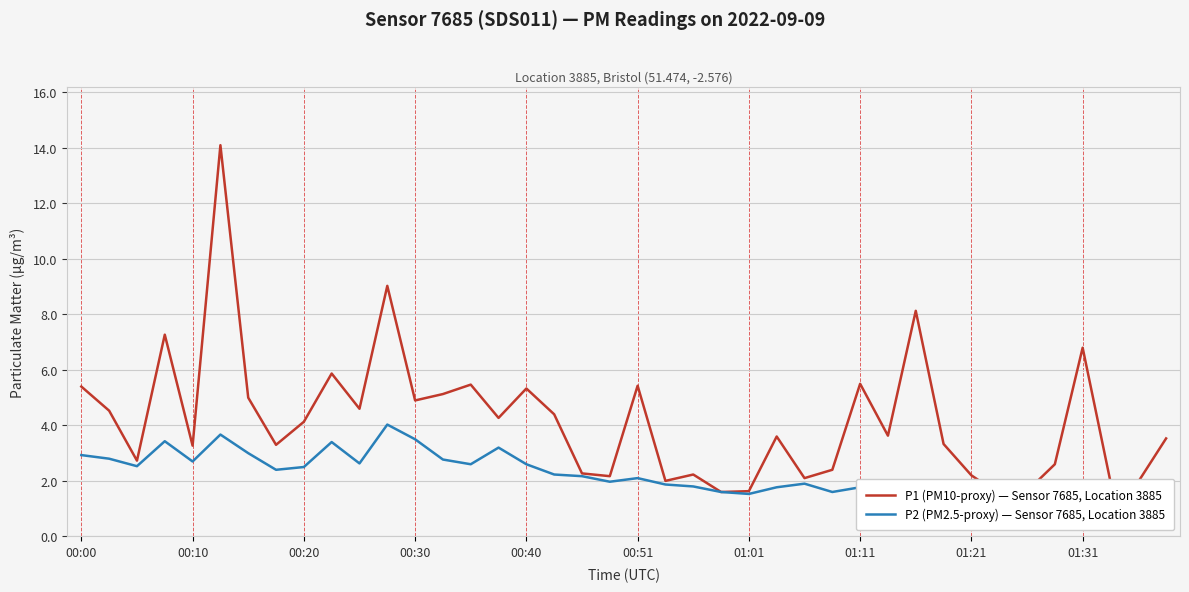

Which series has the widest spread of values?

P1 (PM10-proxy) — Sensor 7685, Location 3885